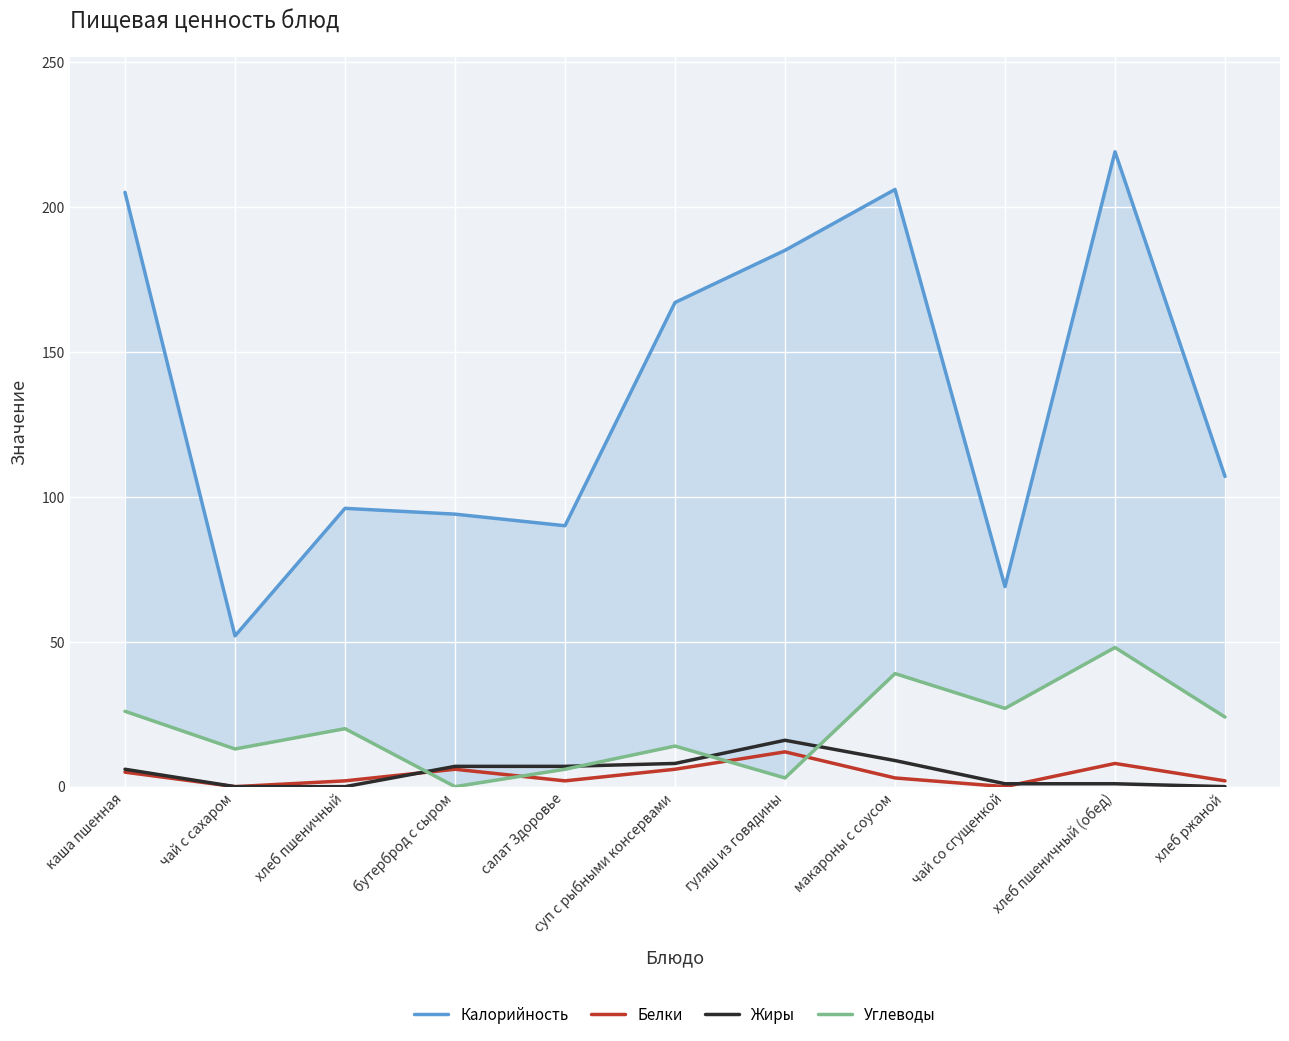

What is the average value of the Углеводы series?

20